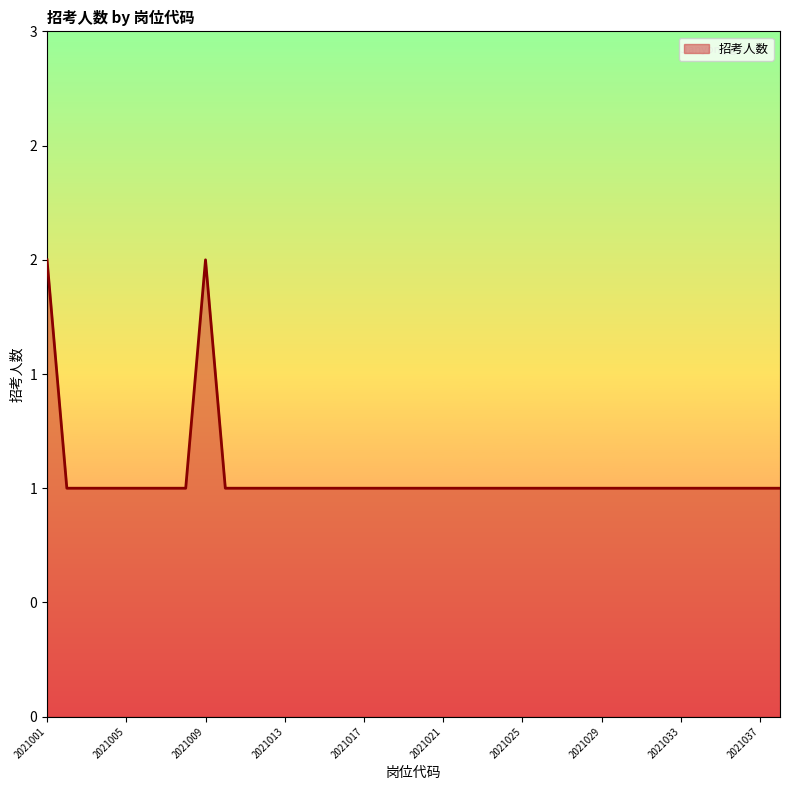

Does the chart display data point markers on the line(s)?

No